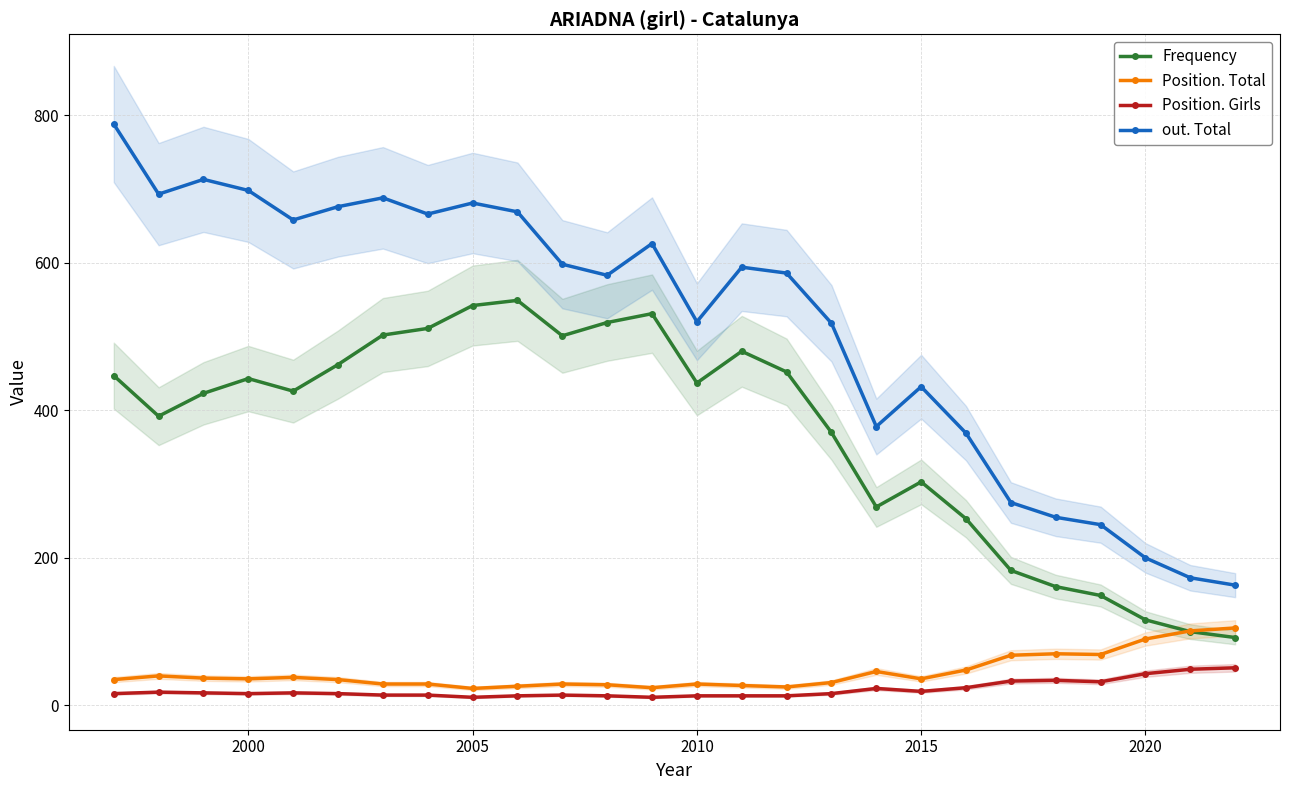

Which series has the largest total across all categories?

out. Total